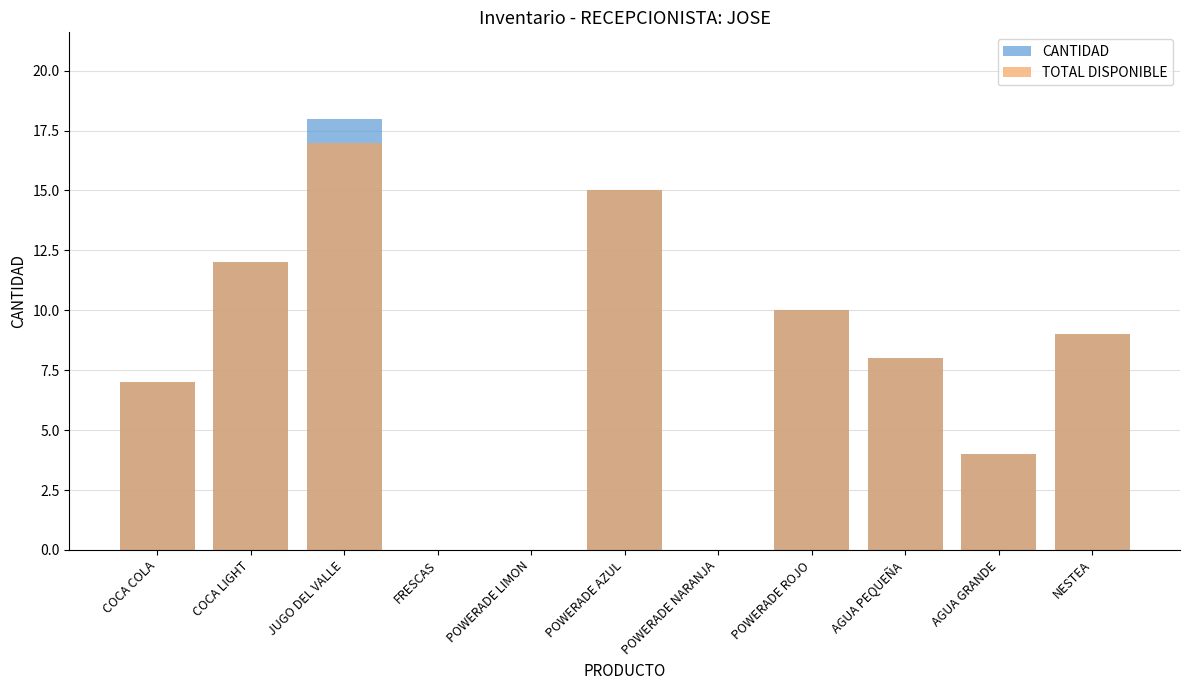

Is the value of TOTAL DISPONIBLE at COCA COLA greater than the value of CANTIDAD at POWERADE LIMON?

Yes